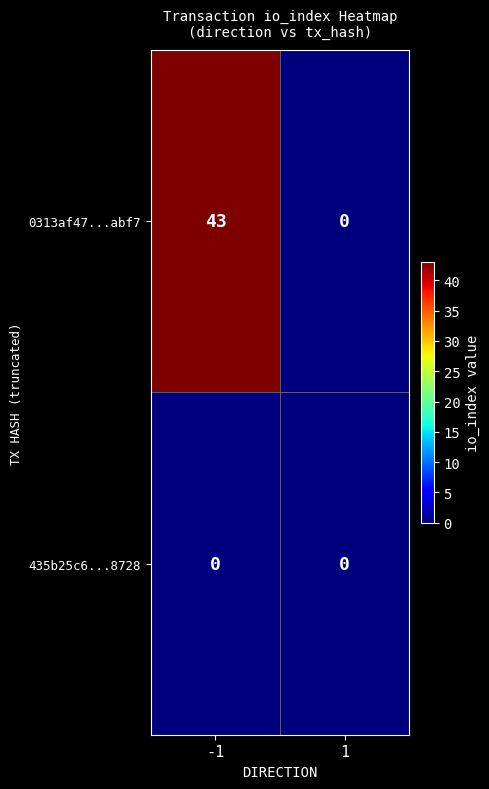

What is the maximum value for 0313af47...abf7?

43